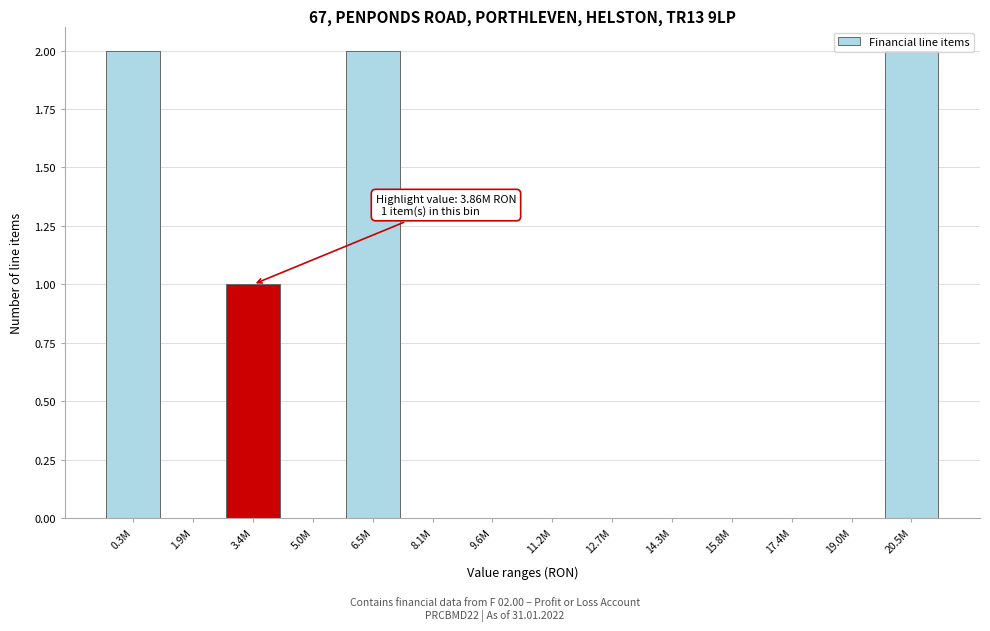

The value at 5.0M is 0. True or false?

True